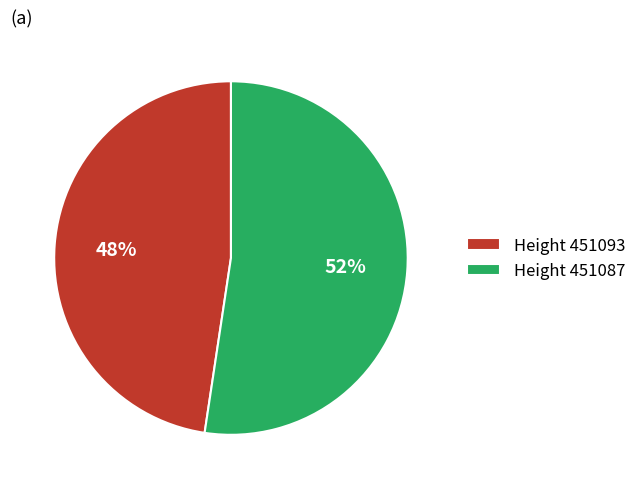

To the nearest percent, what is the average slice percentage?

50%